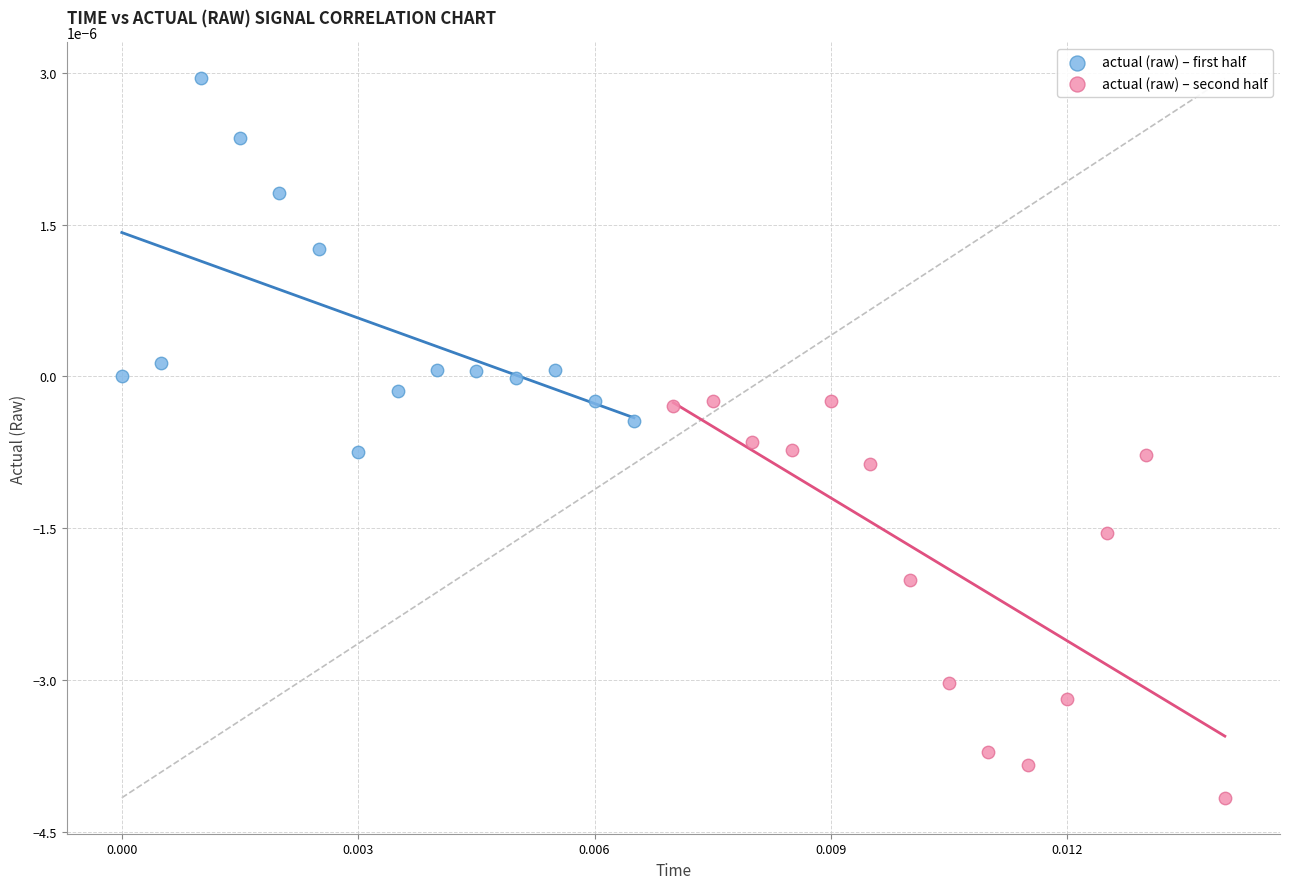

Which series reaches the maximum Y coordinate?

actual (raw) – first half